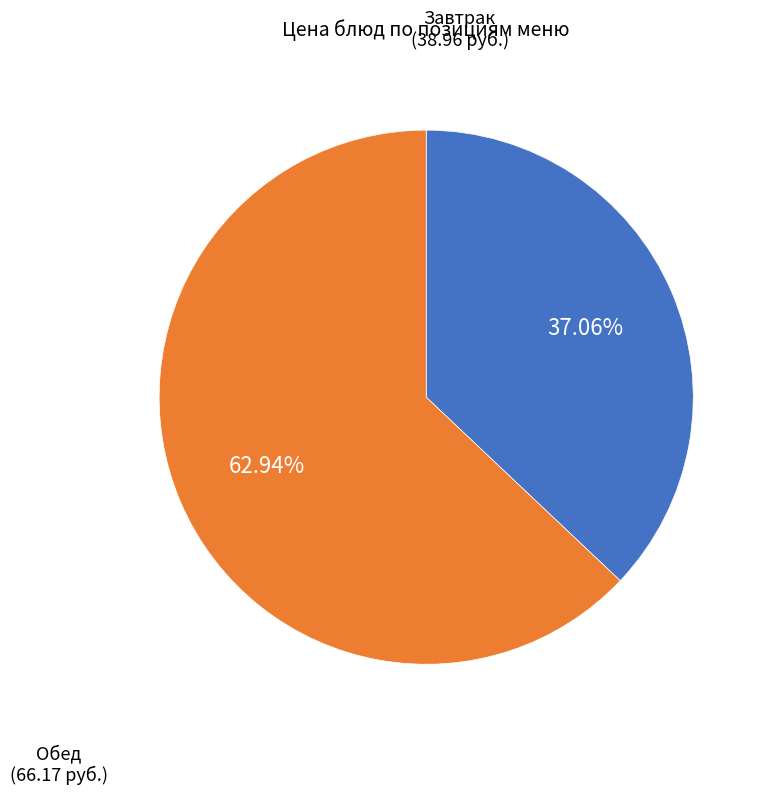

Is there any slice that represents more than half of the pie?

Yes